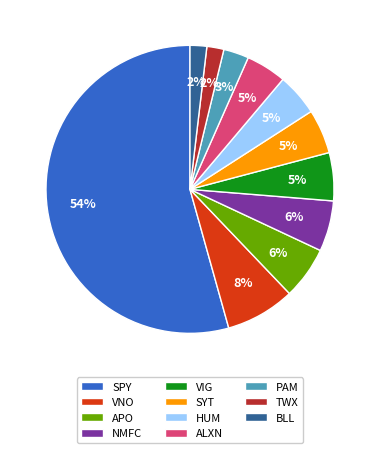

True or false: NMFC accounts for 13% of the total.

False